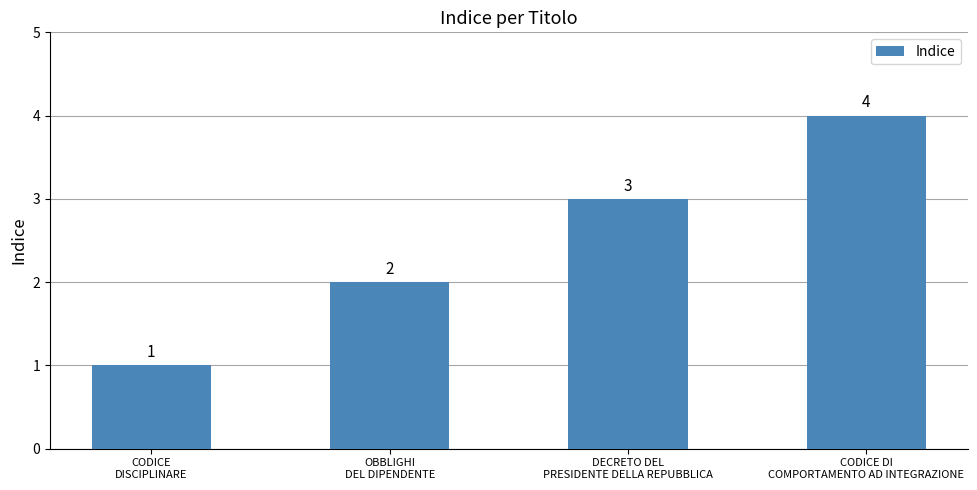

Which category has the lowest value across all series?

CODICE
DISCIPLINARE